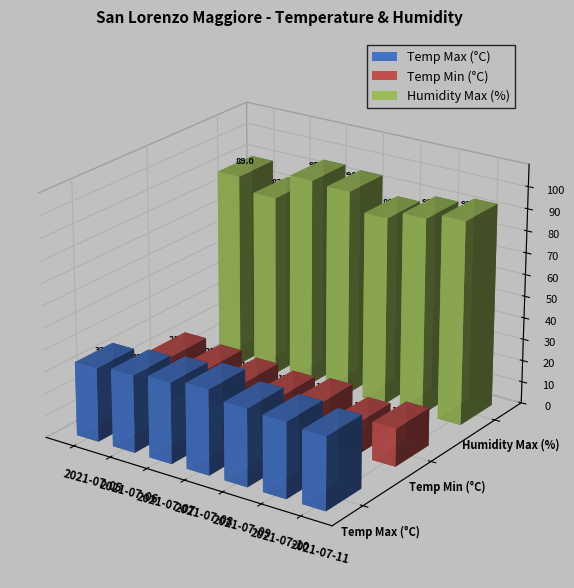

Where is Temp Max (°C) nearest to the value 35?

2021-07-09